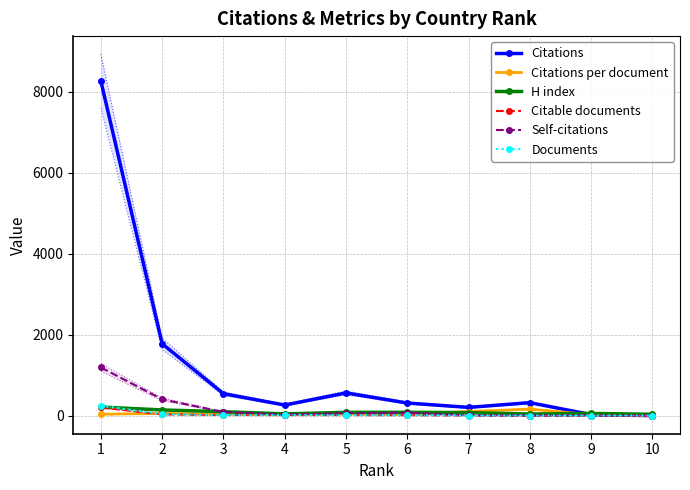

True or false: Citations per document has more than 0 interior local peaks.

True